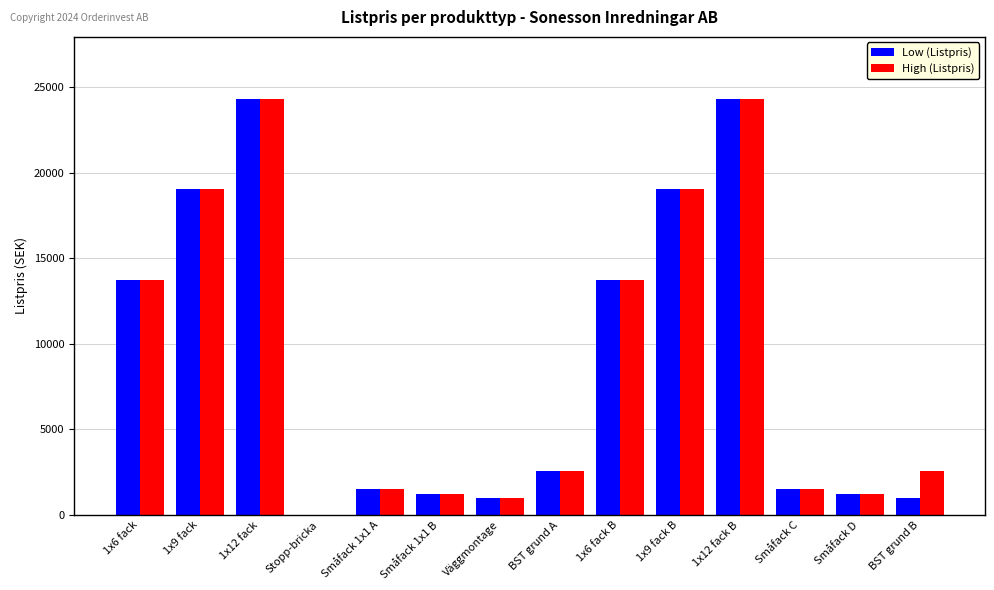

What is the sum of the Low (Listpris) values at BST grund B and BST grund A?

3595